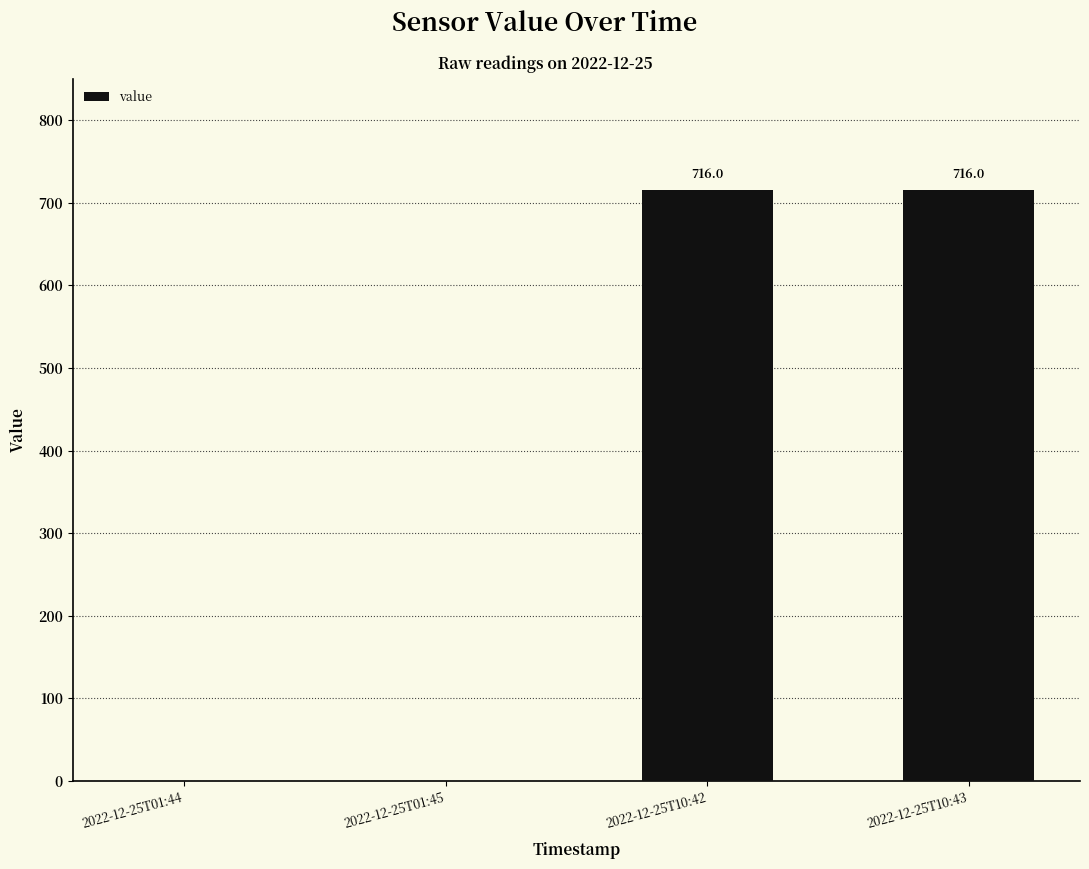

Count the values in the range 0 to 716.

4